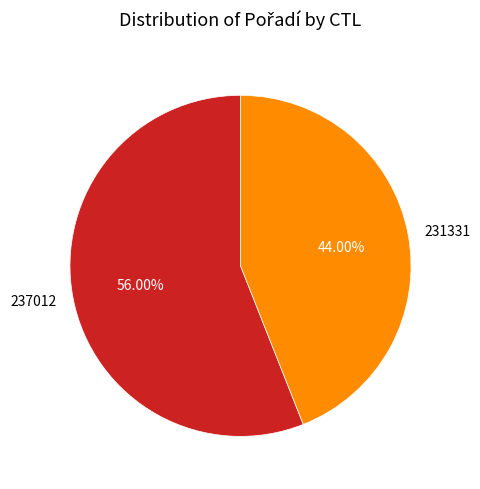

What is the smallest slice in the pie chart?

231331